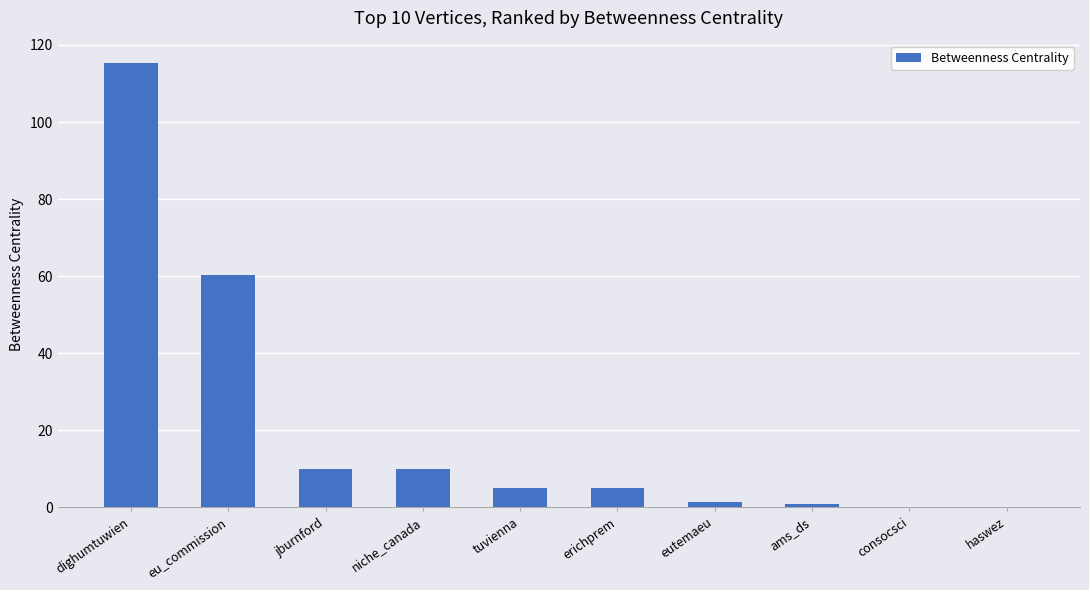

True or false: the data shows 10.0 at jburnford.

True